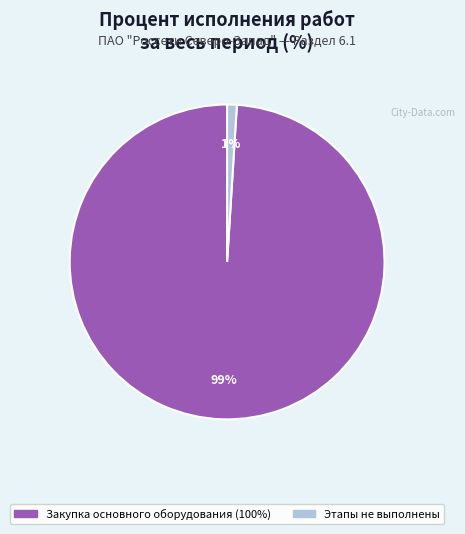

To the nearest percent, what is the difference between the largest and smallest slice percentages?

98%